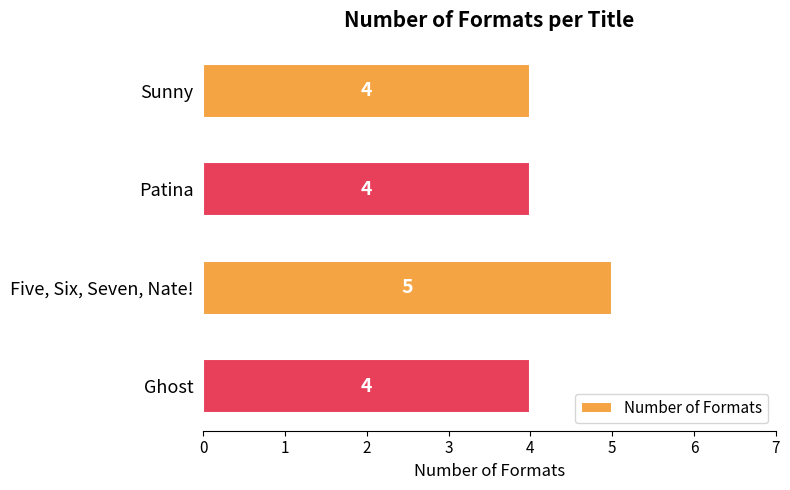

Reading top to bottom, what are all the values shown in this chart?

Sunny=4	Patina=4	Five, Six, Seven, Nate!=5	Ghost=4